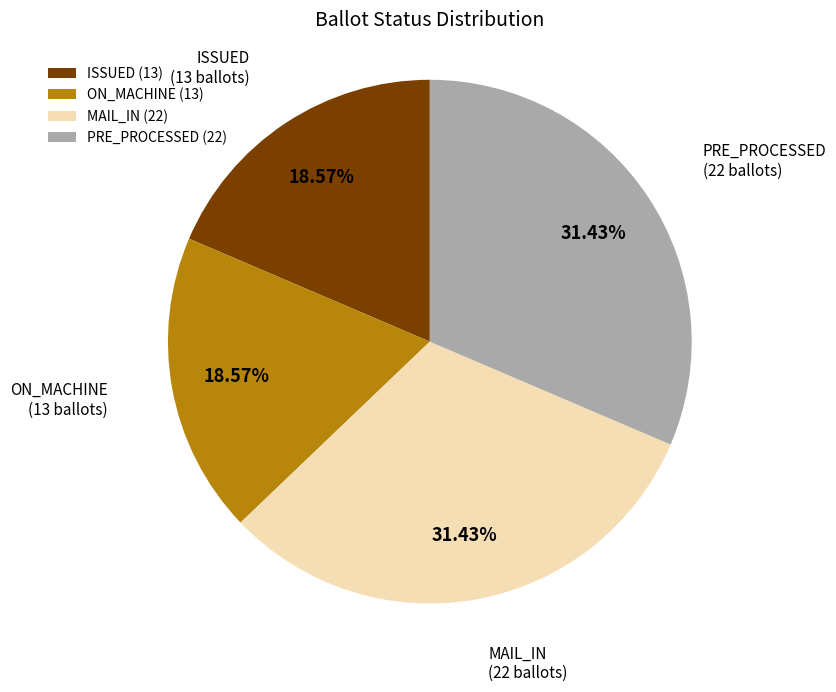

Combined, do ISSUED and ON_MACHINE account for over 50%?

No